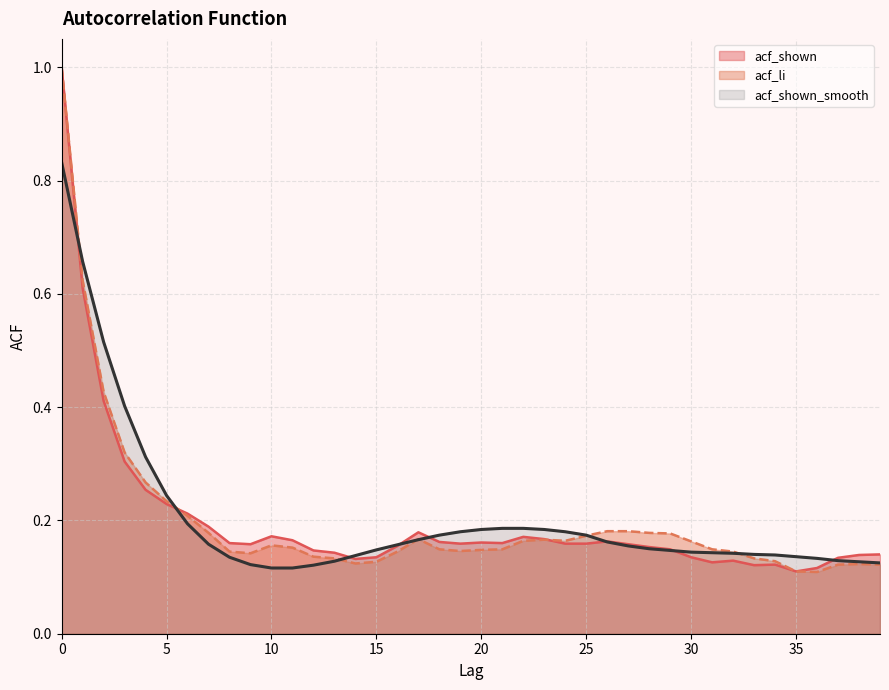

At which category does acf_li reach its first local valley?

9